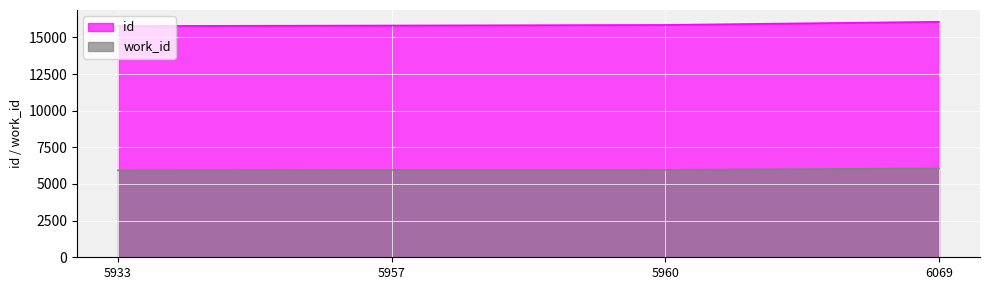

Which series has the largest total across all categories?

id